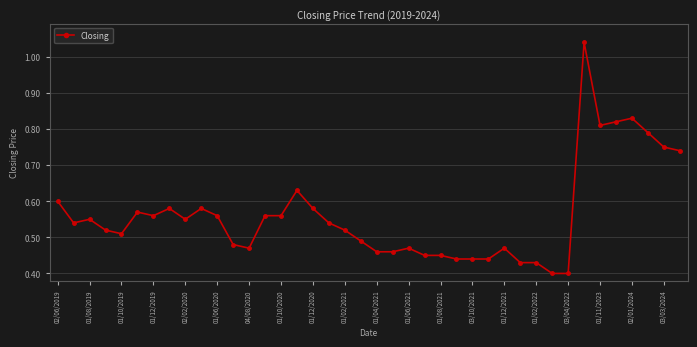

True or false: there are more than 1 points higher than both neighbors.

True